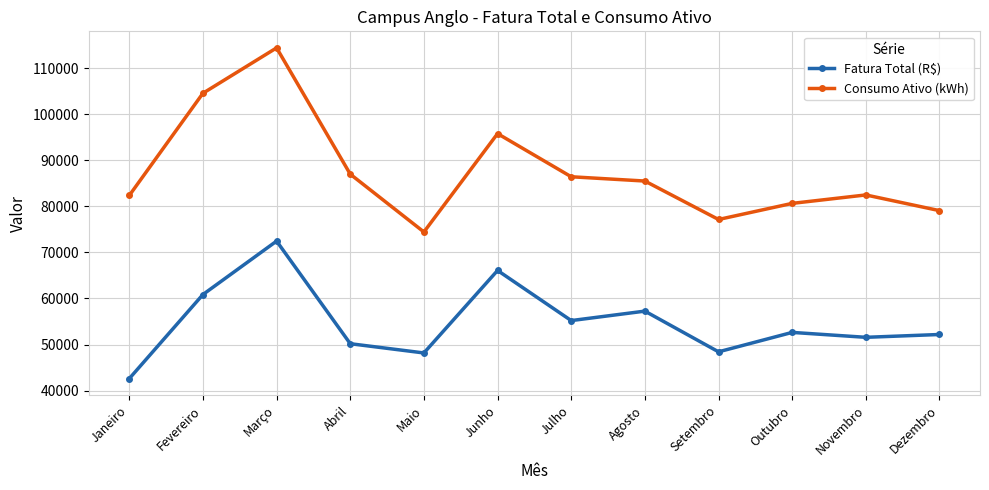

Between Julho and Outubro, which series saw the biggest shift?

Consumo Ativo (kWh)